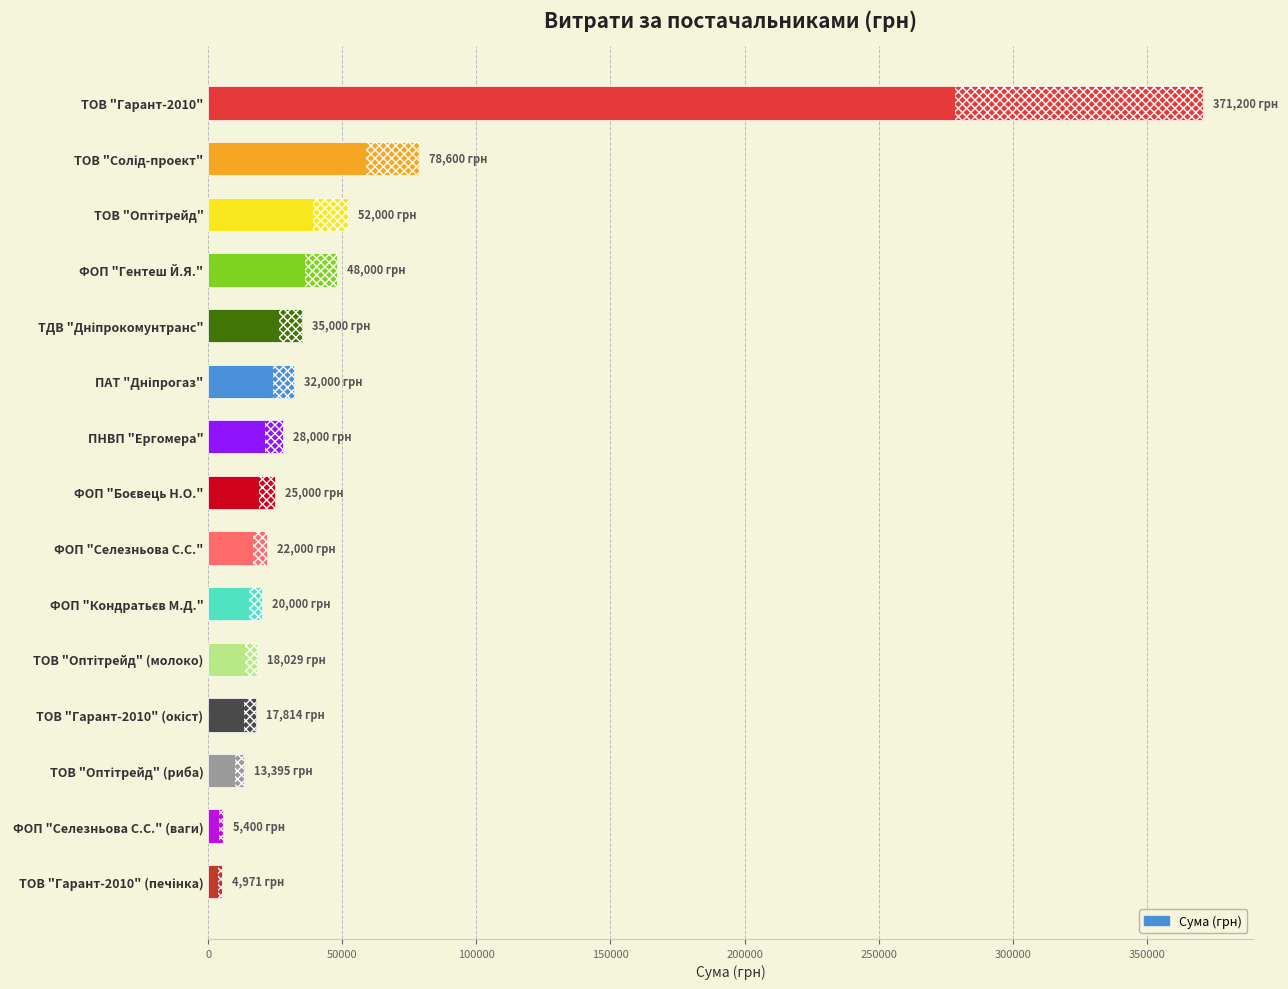

Are the bars grouped side by side (vs. stacked)?

No